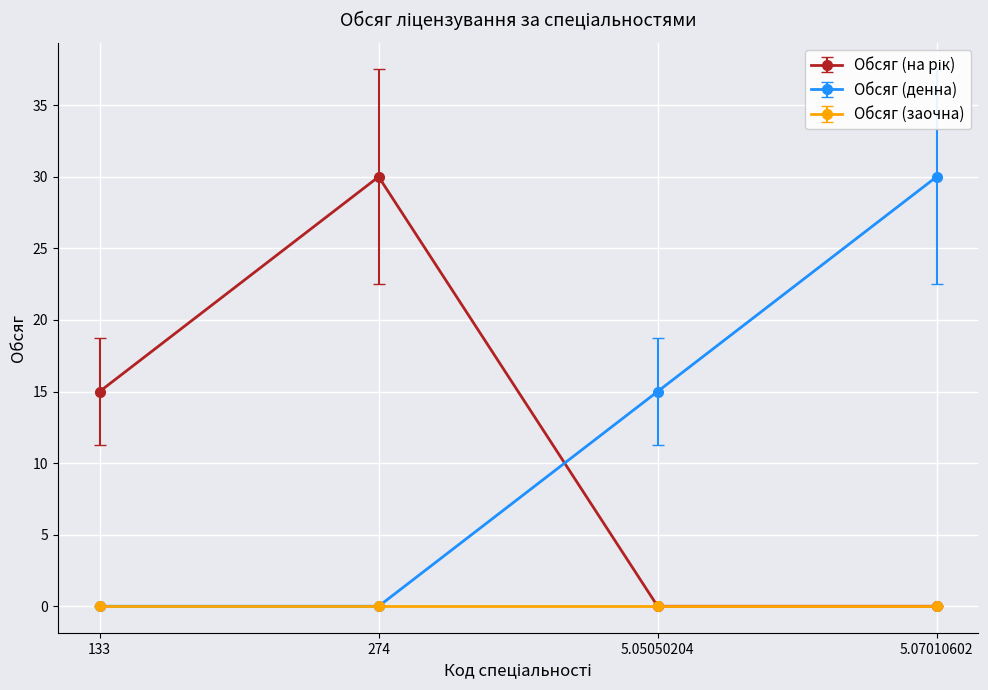

What is the total value across all series at 5.05050204?

15